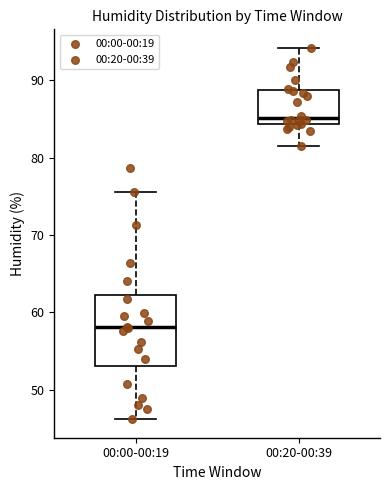

Reading left to right, read every box against the y-axis: the position of its median line, the range the box covers, and the ends of its whiskers. The values are not printed on the chart, so give them approximately, as read against the axis.

00:00-00:19: median 58, box 53 to 62, whiskers 46 to 76
00:20-00:39: median 85, box 84 to 89, whiskers 82 to 94